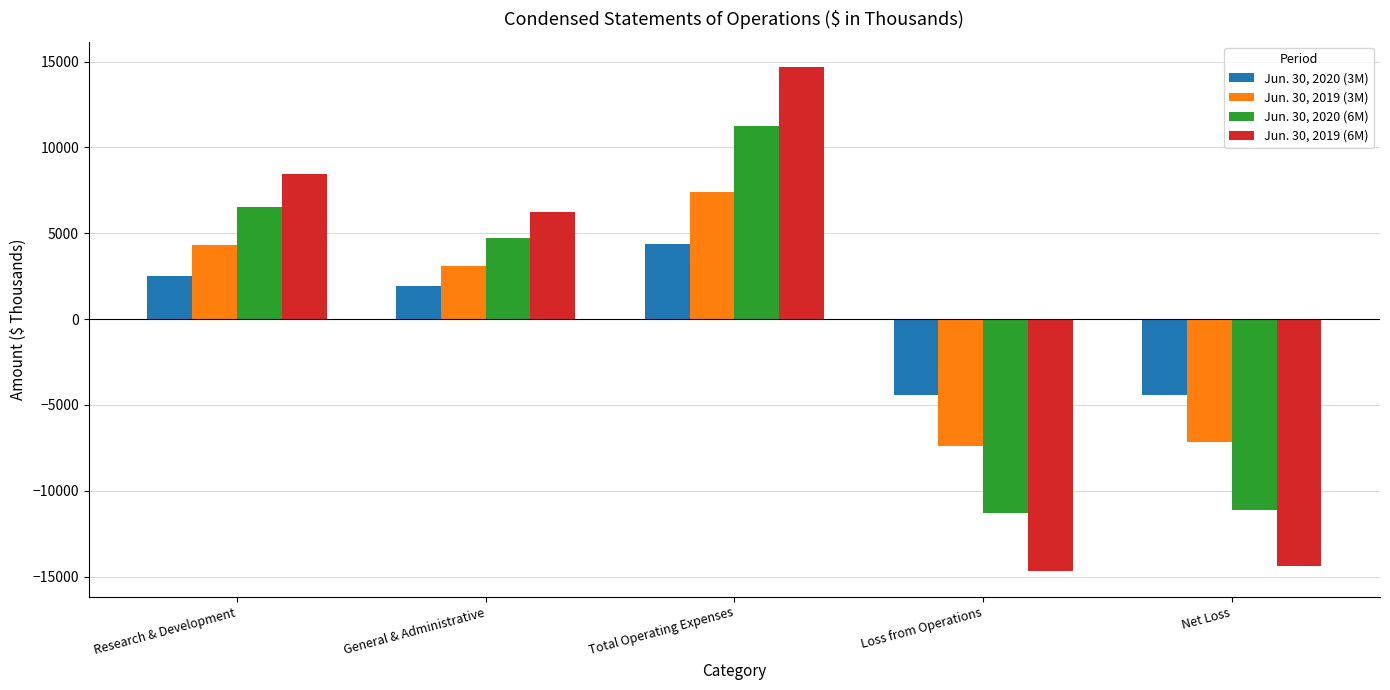

At which category is the sum across all series the highest?

Total Operating Expenses